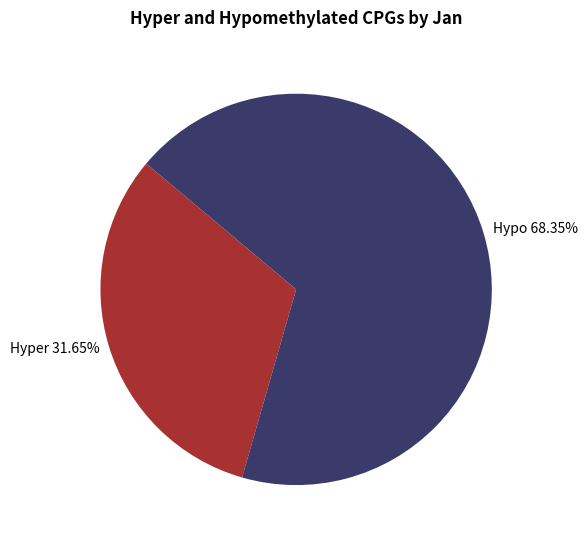

What is the majority slice?

Hypo 68.35%